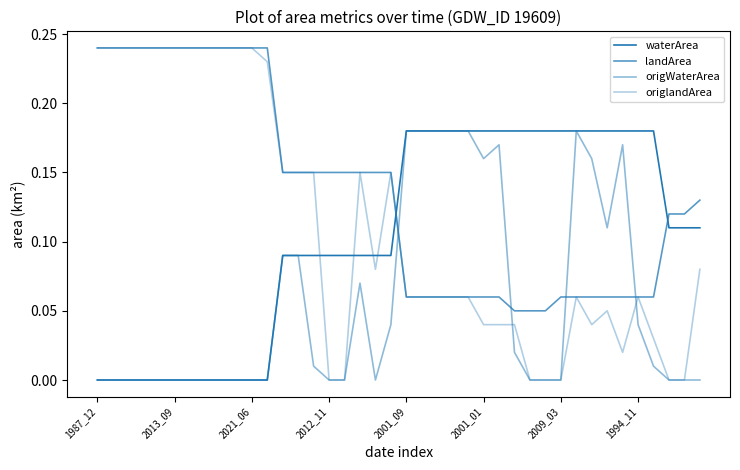

True or false: origWaterArea and waterArea cross at least once.

False